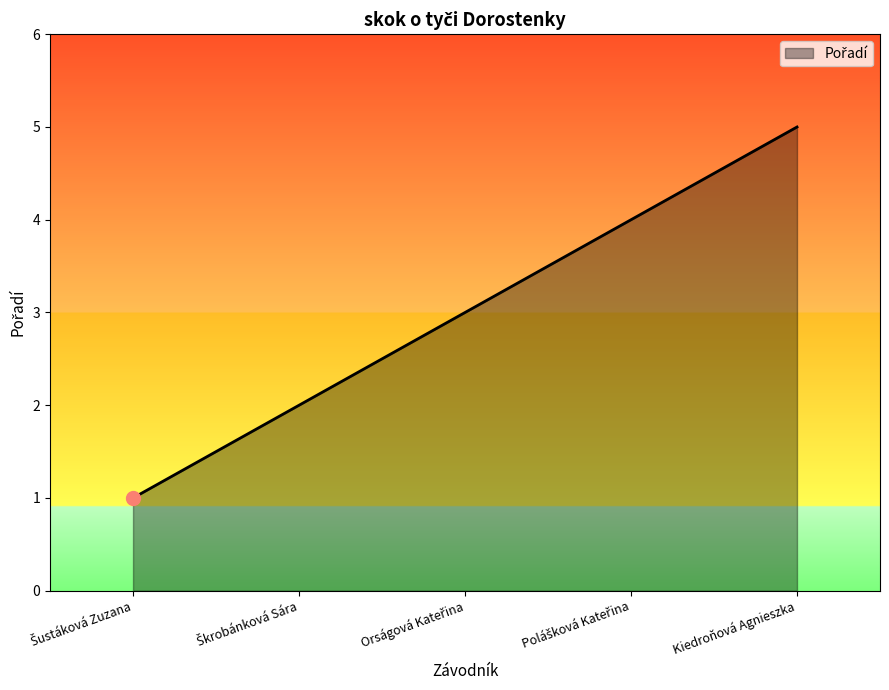

What is the greatest value displayed?

5